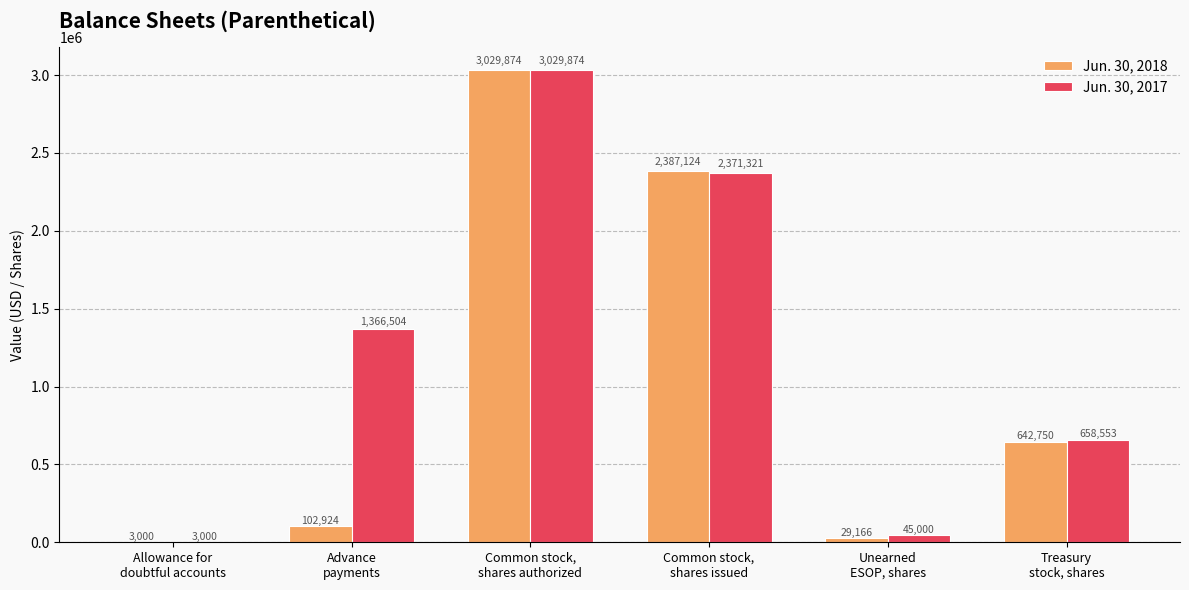

The value of Jun. 30, 2018 at Common stock,
shares authorized is 3029874. True or false?

True